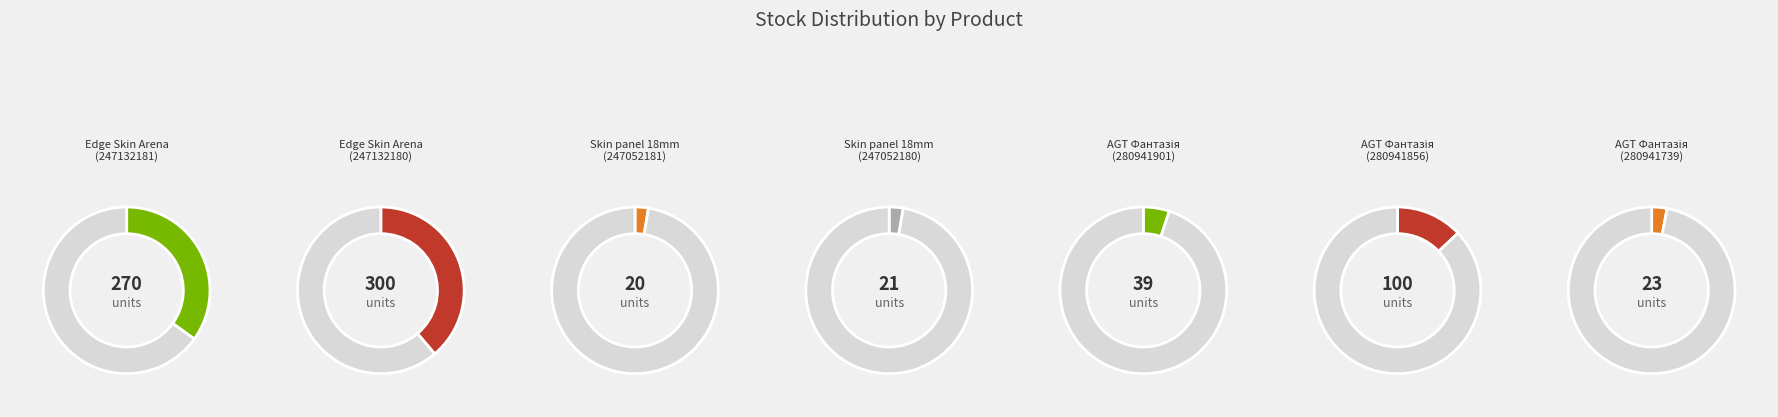

What is the largest slice in the pie chart?

Edge Skin Arena (247132180)